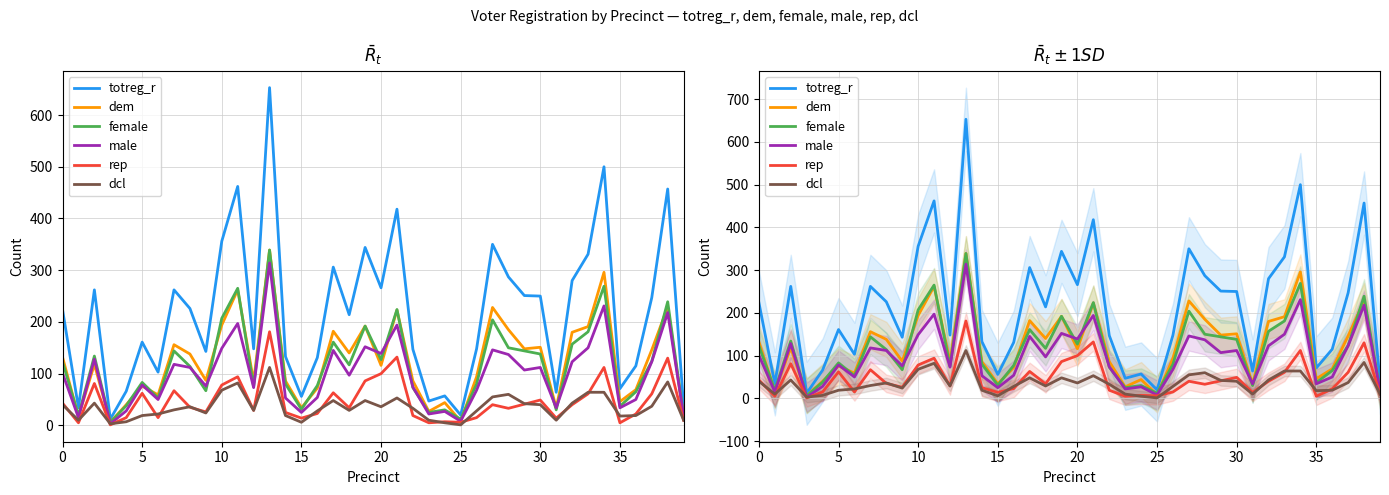

What is the sum of all dem values?

4932